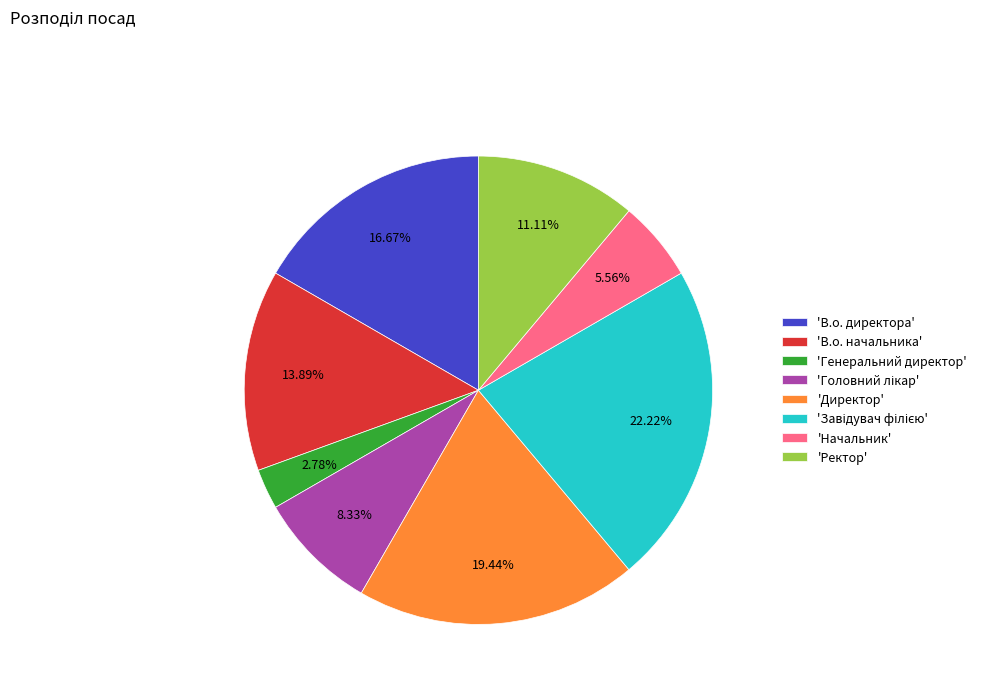

Is the sum of 'Директор' and 'Генеральний директор' greater than half?

No